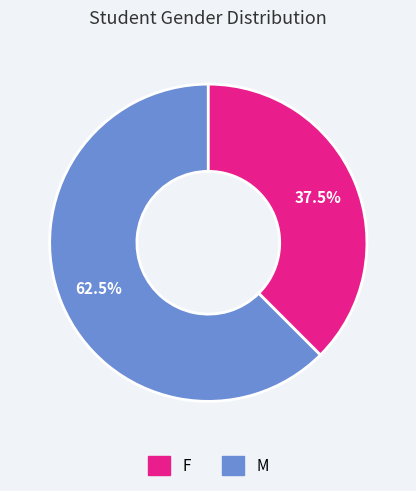

Is there a majority slice in this chart?

Yes